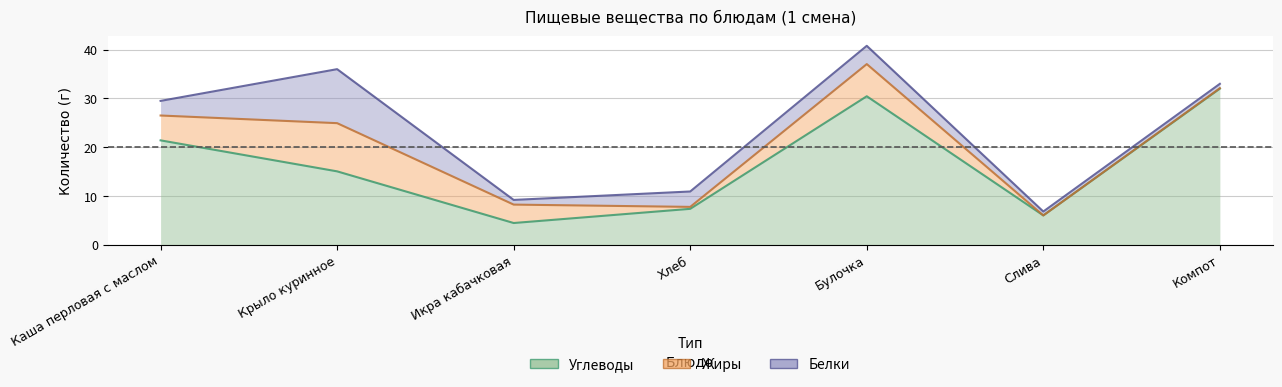

Is the value of Белки at Хлеб greater than the value of Углеводы at Слива?

No